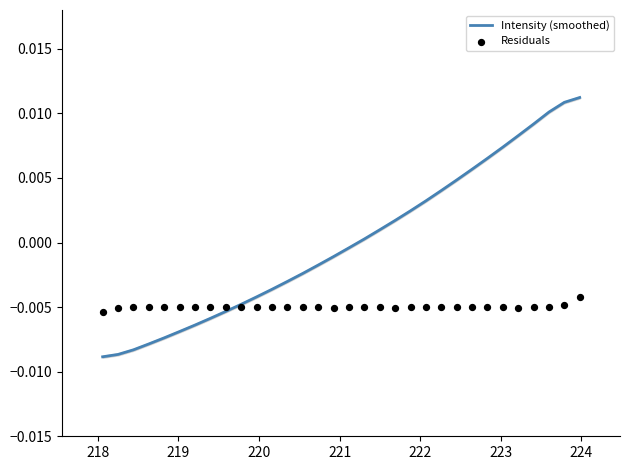

At how many categories does at least one series exceed 0?

15